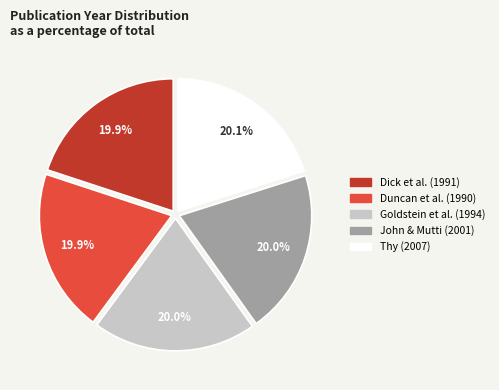

What is the ratio of the value at Goldstein et al. (1994) to the value at Thy (2007)?

1.0